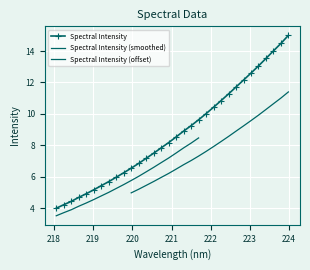

What is the sum of the values at 219.9712 and 220.3533?

13.7